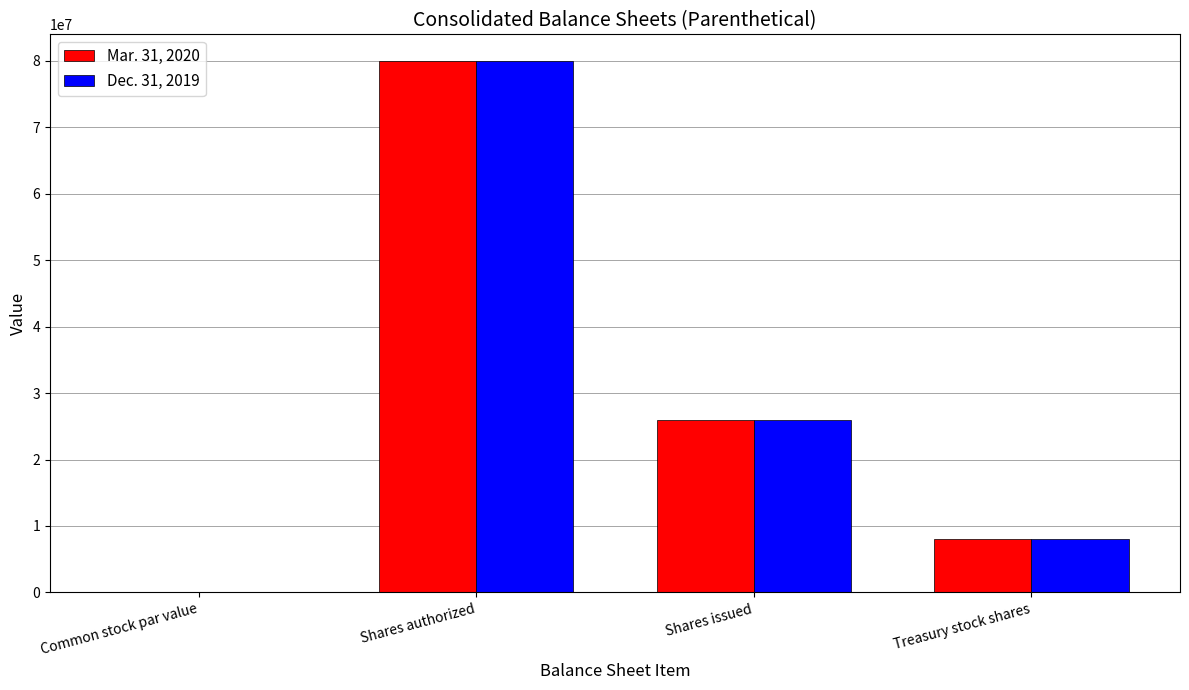

At which category is the sum across all series the highest?

Shares authorized